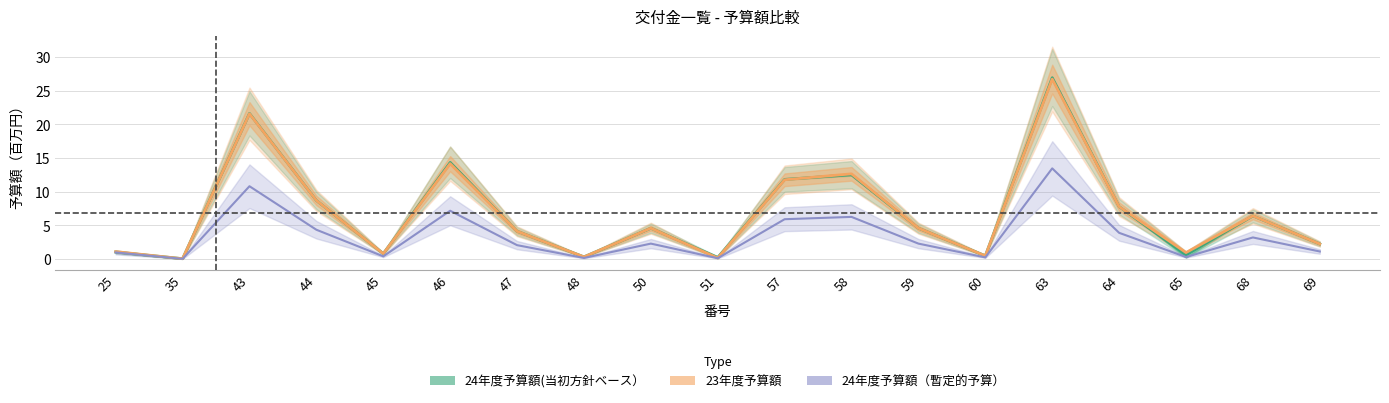

At which label does 24年度予算額(当初方針ベース） first exceed 4?

43